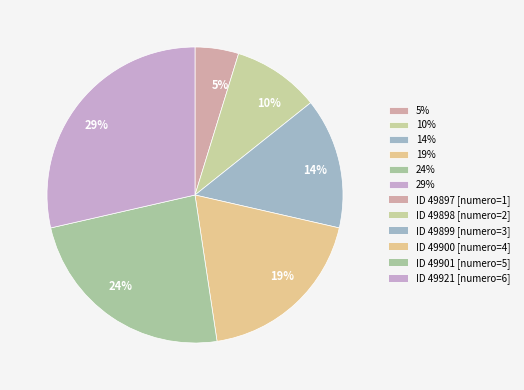

What is the smallest slice in the pie chart?

5%